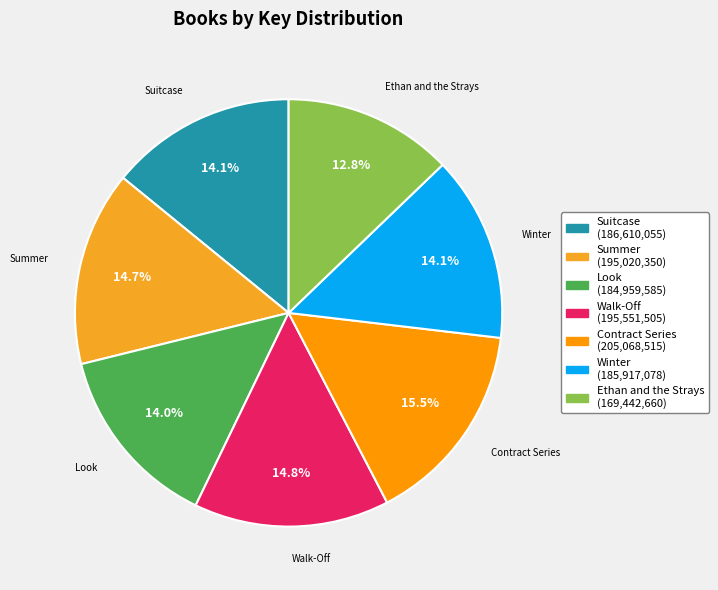

Which category has the smallest portion of the pie?

Ethan and the Strays